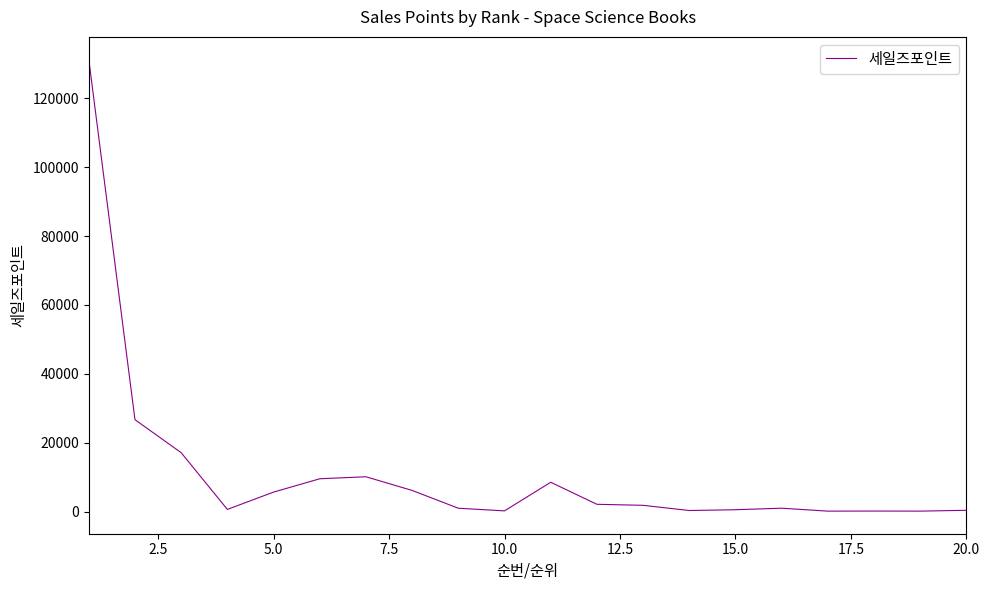

What is the sum of all values?

224126